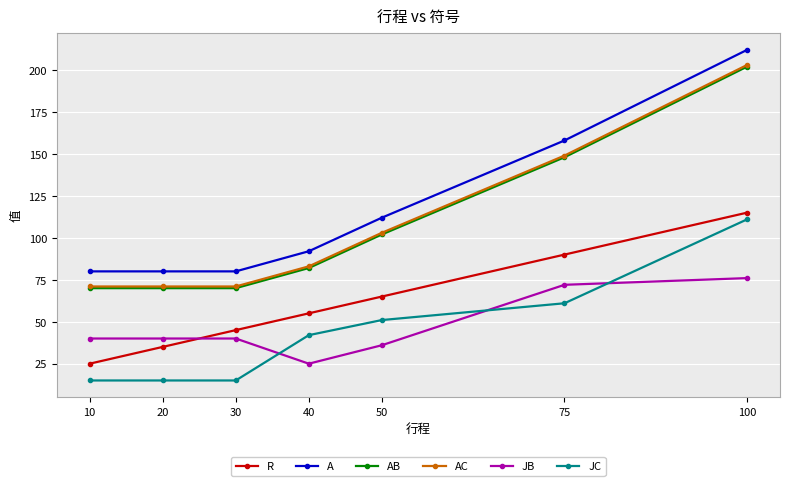

True or false: AC and JB cross at least once.

False